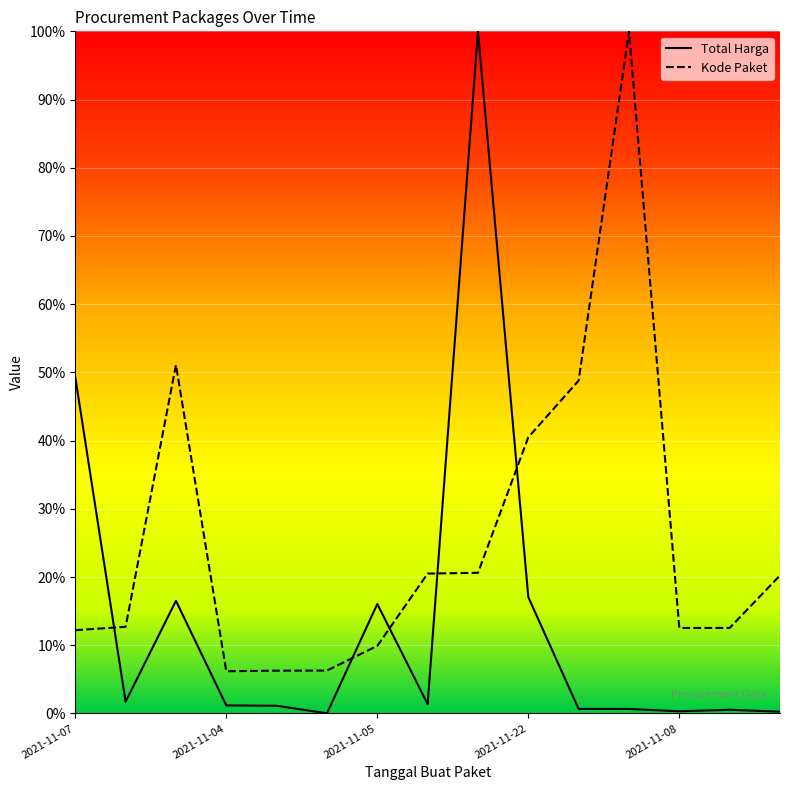

The Kode Paket series shows 12.9 at 2021-11-11. True or false?

False